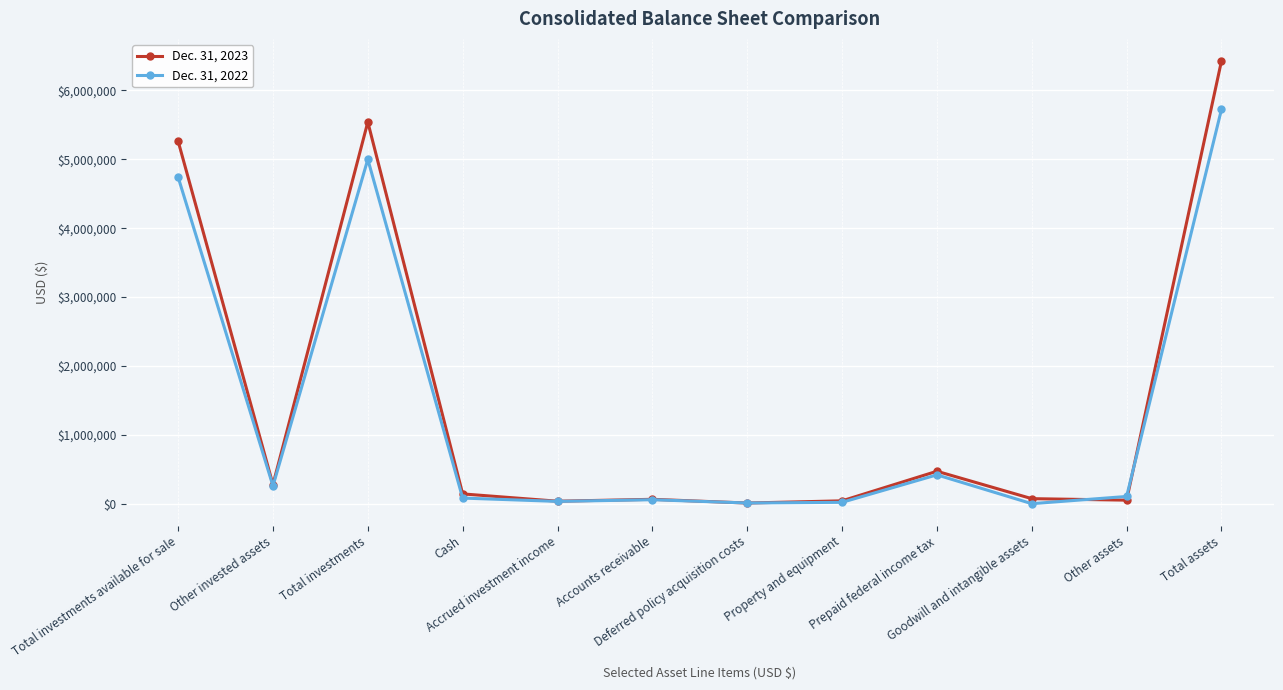

What is the label of the 7th point from the right?

Accounts receivable